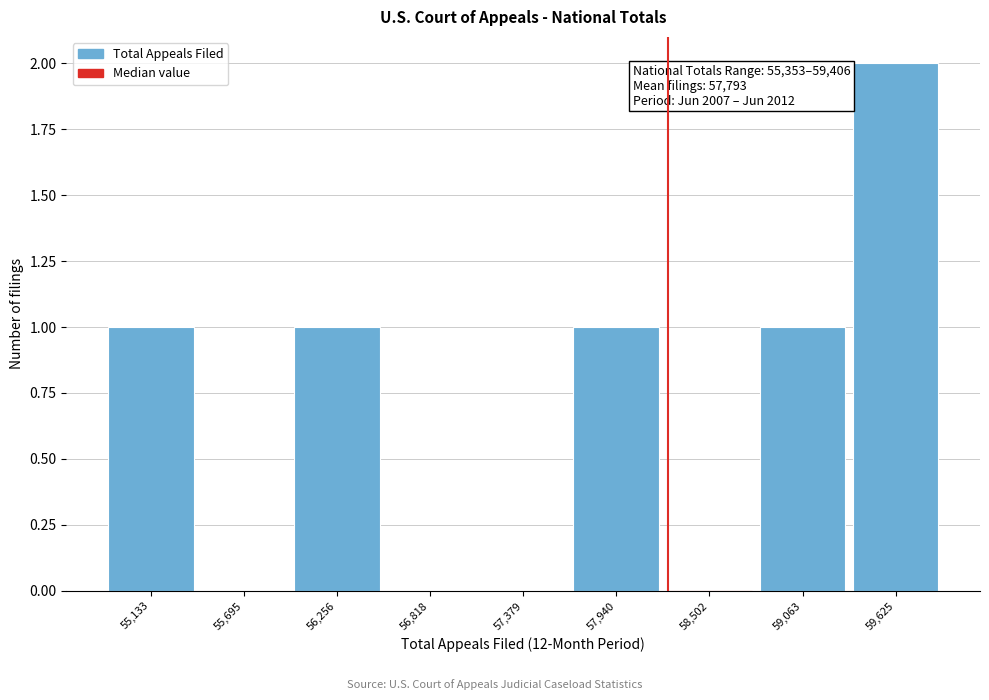

Over which range of the x-axis is the bar tallest?

59300 to 59900